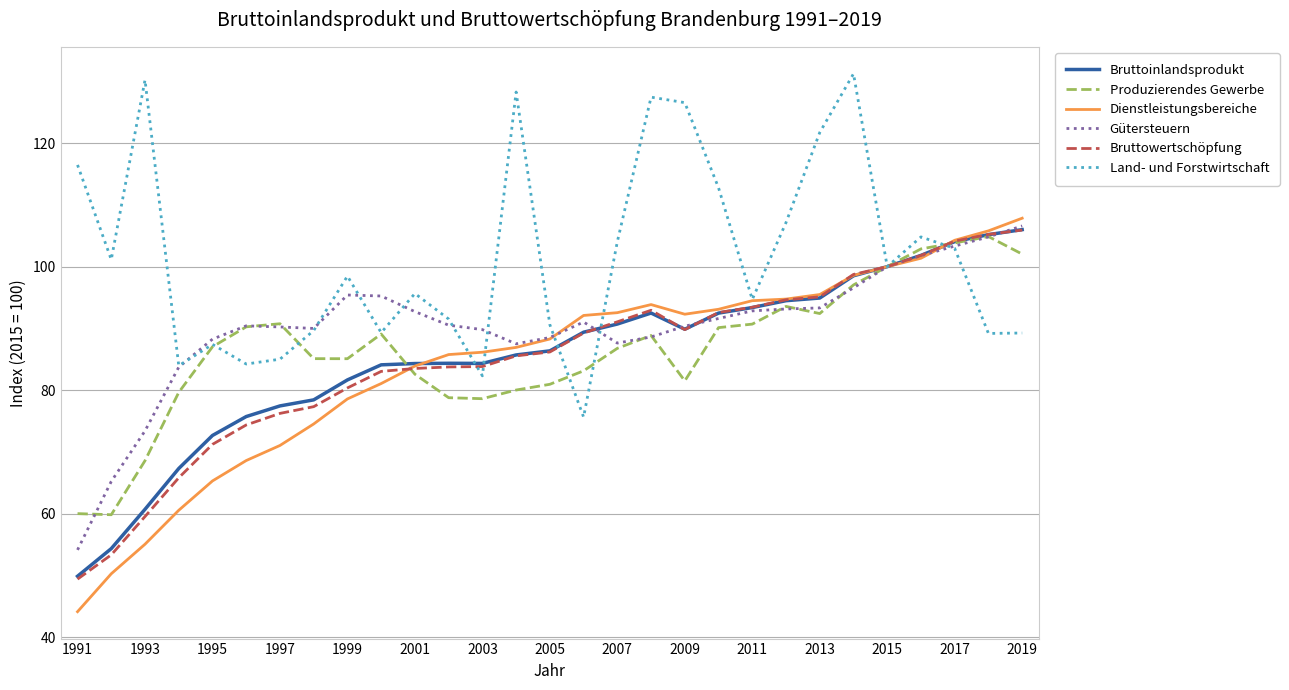

Which series has the largest total across all categories?

Land- und Forstwirtschaft